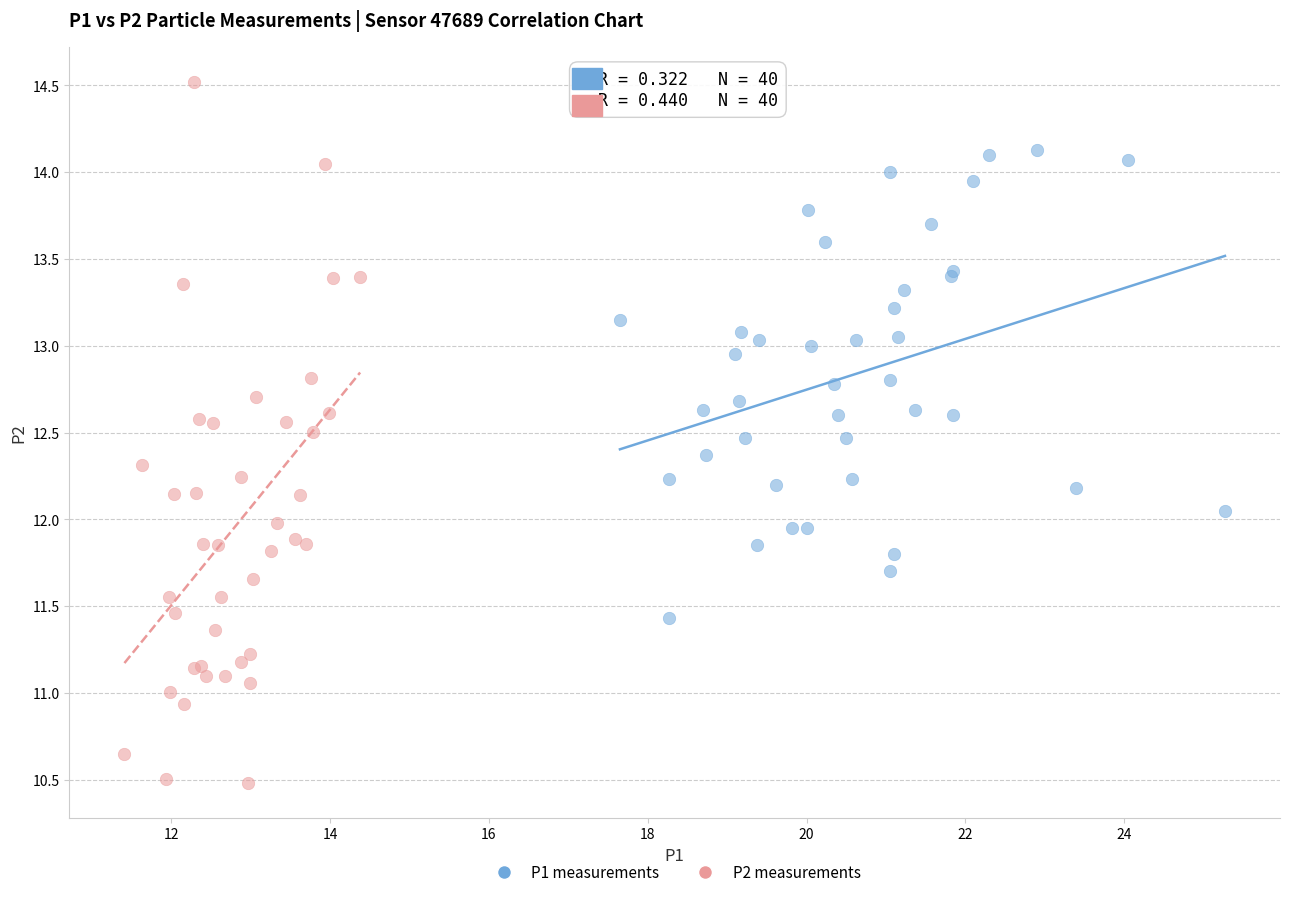

Which series reaches the minimum Y coordinate?

P2 measurements